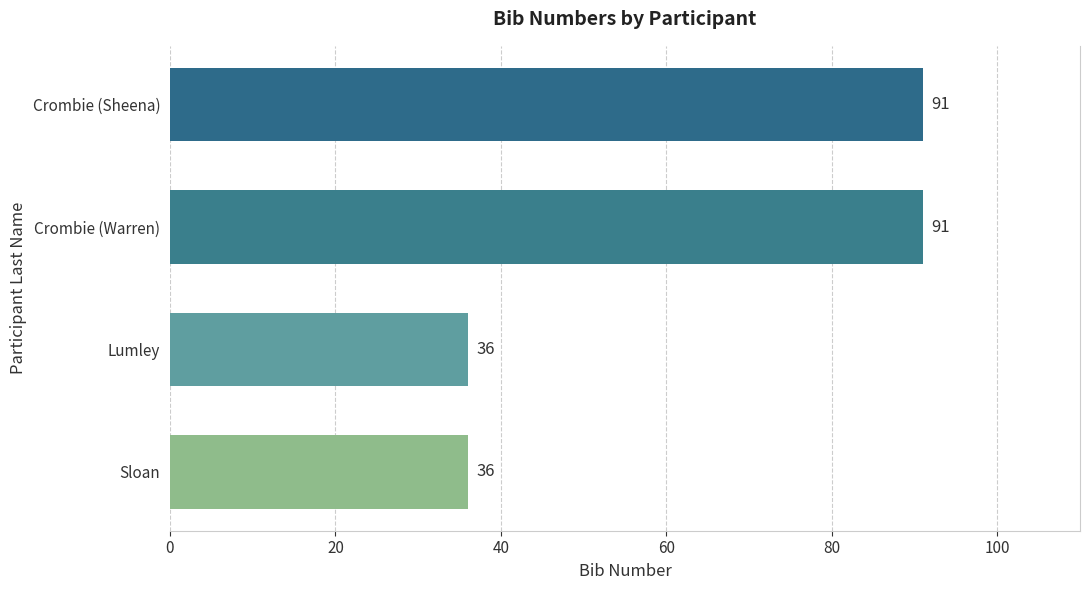

Are the bars horizontal?

Yes